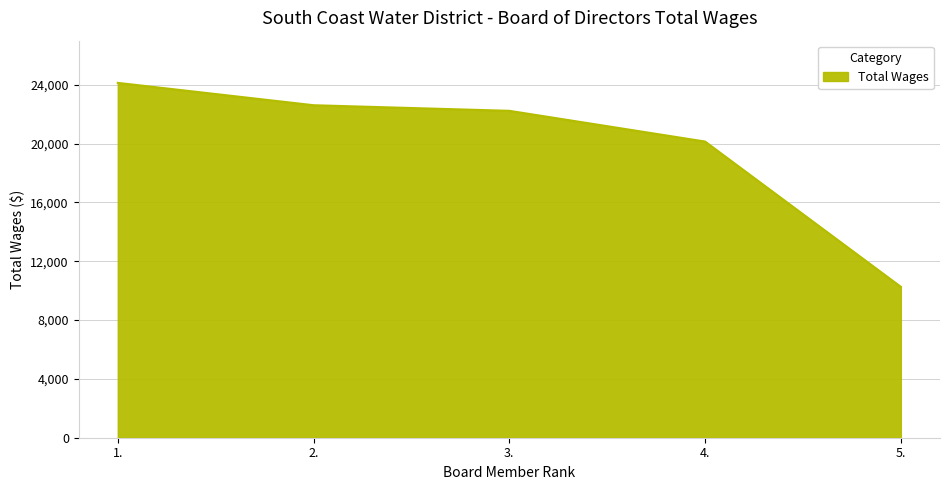

What is the sum of the values at 3. and 2.?

44840